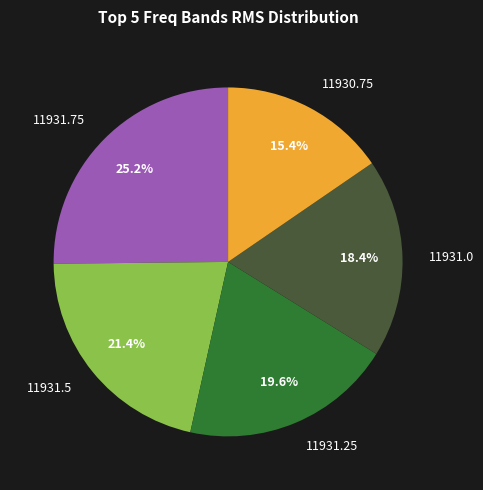

Combined, do 11931.75 and 11931.0 account for over 50%?

No